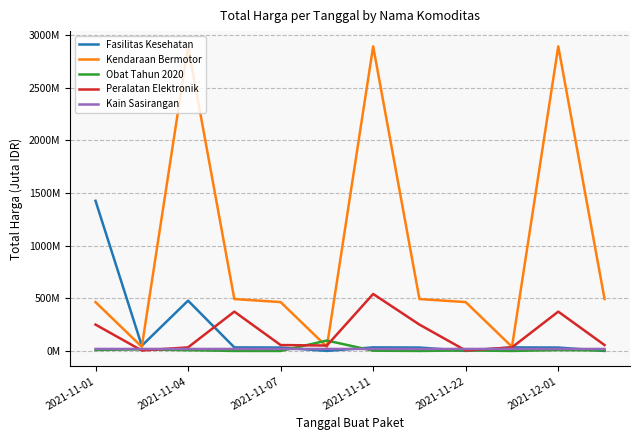

Does the chart display data point markers on the line(s)?

No